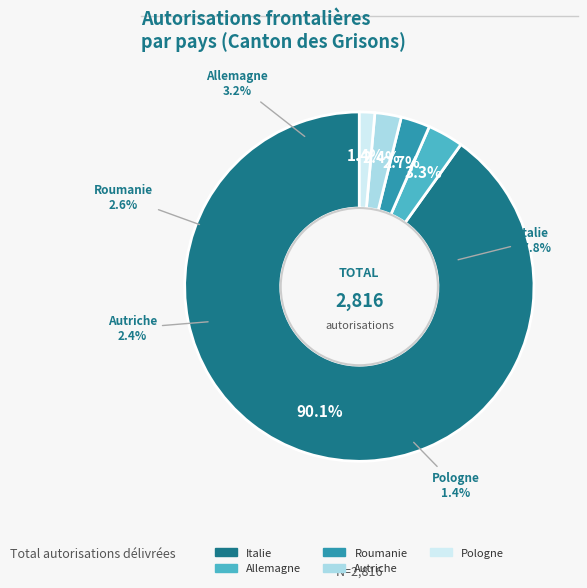

How many segments does this pie chart have?

5